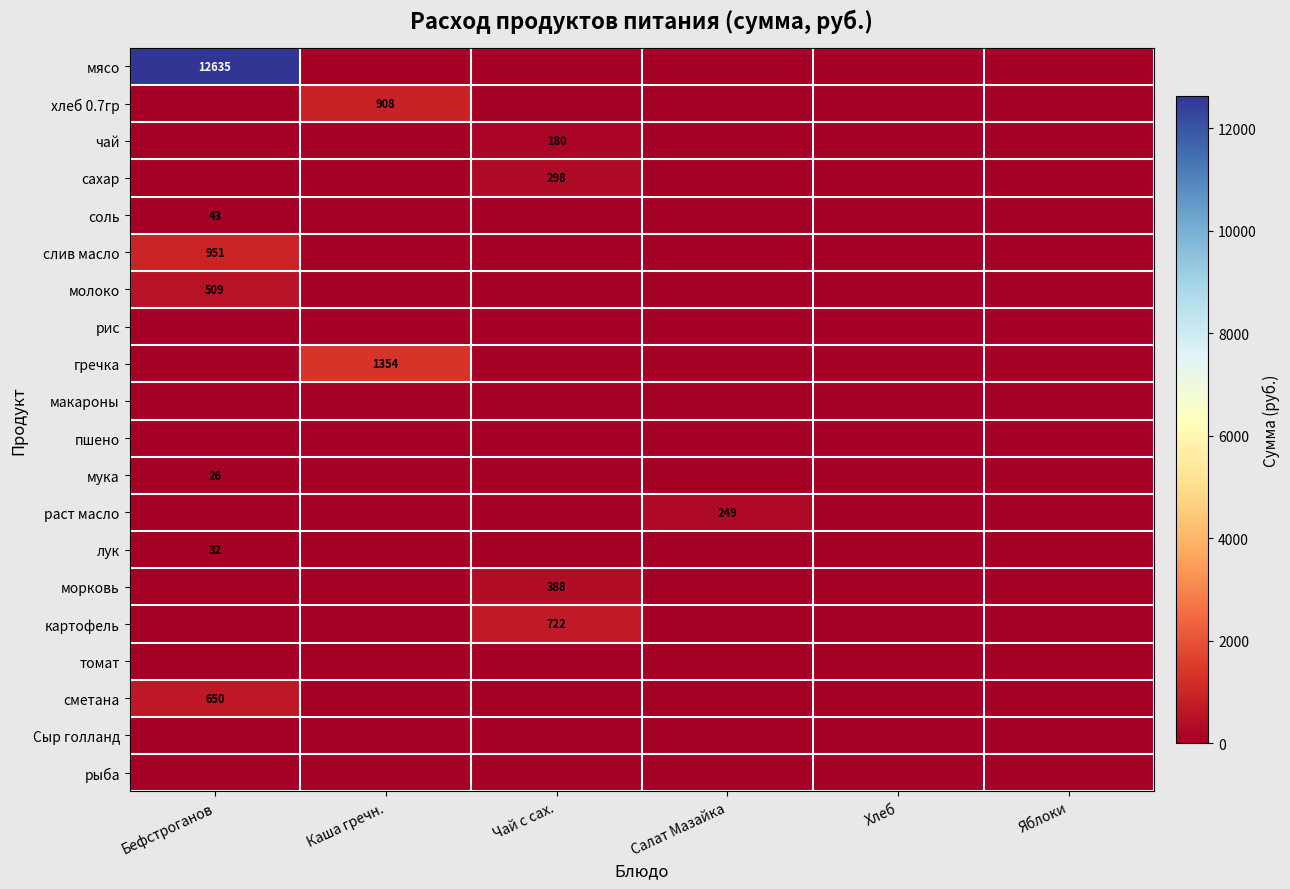

The морковь series shows 539 at Чай с сах.. True or false?

False